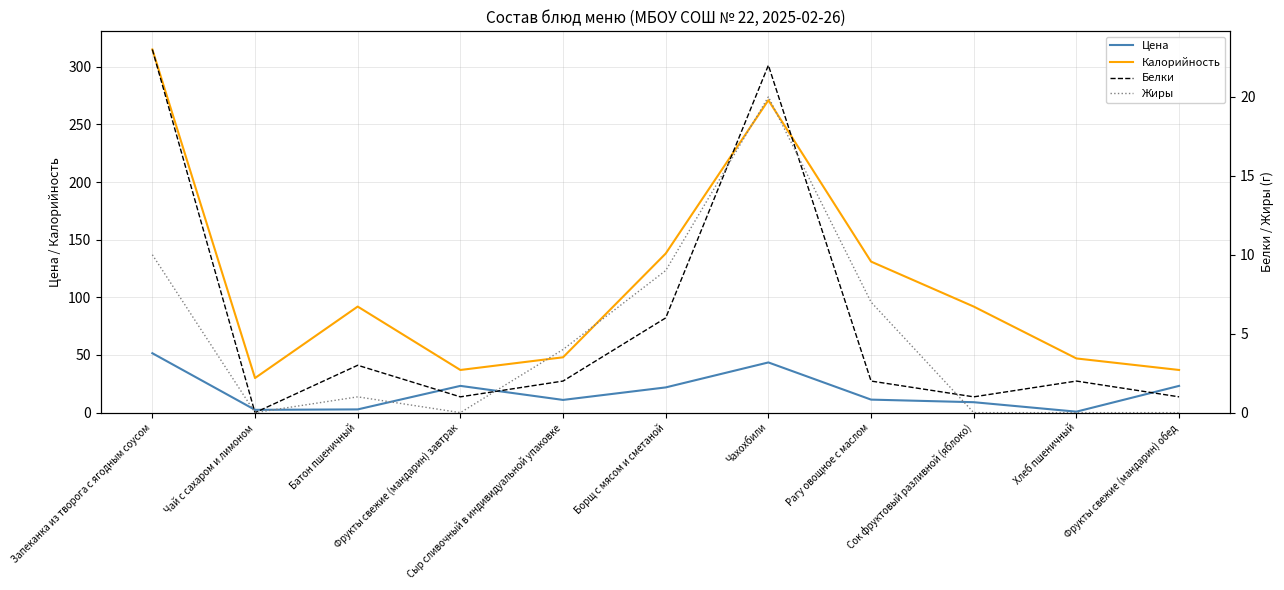

How many values in Белки are above zero?

10